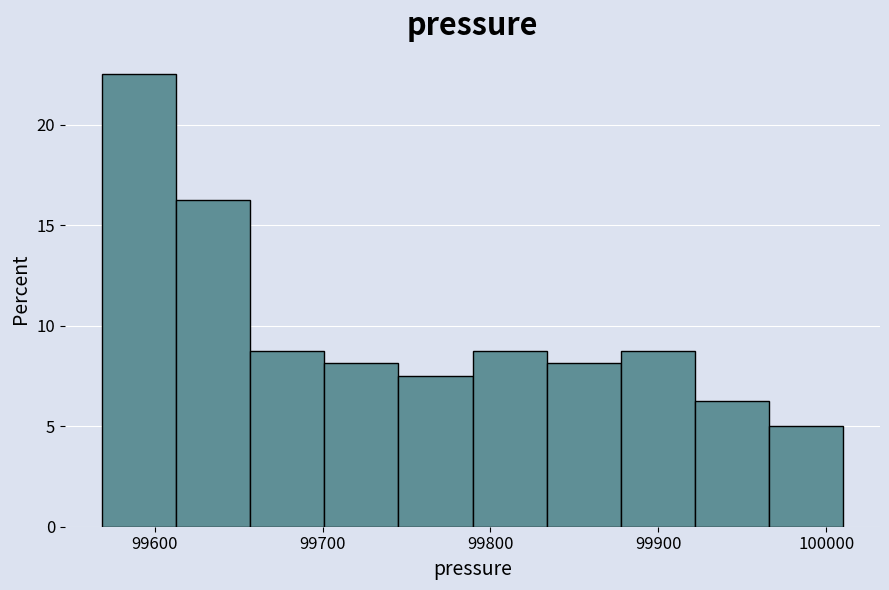

Reading left to right, transcribe this chart: for each bar, give the range it covers on the x-axis and its height. Neither the bar edges nor the heights are printed on the chart, so give them approximately, as read against the axes.

99570 to 99610: 22.5
99610 to 99660: 16.5
99660 to 99700: 9.0
99700 to 99750: 8.0
99750 to 99790: 7.5
99790 to 99830: 9.0
99830 to 99880: 8.0
99880 to 99920: 9.0
99920 to 99970: 6.5
99970 to 100010: 5.0